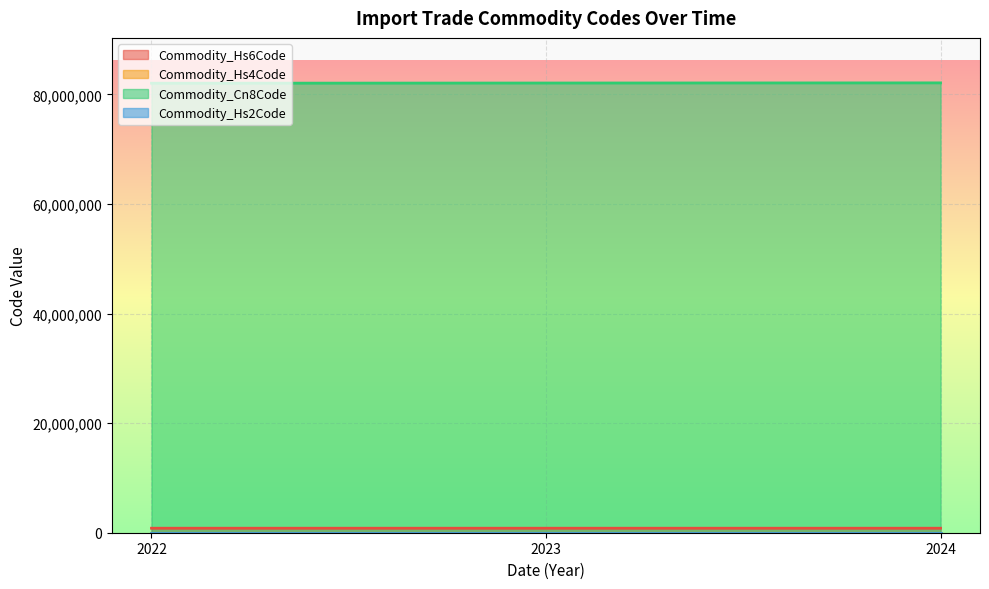

Which series has the largest total across all categories?

Commodity_Cn8Code